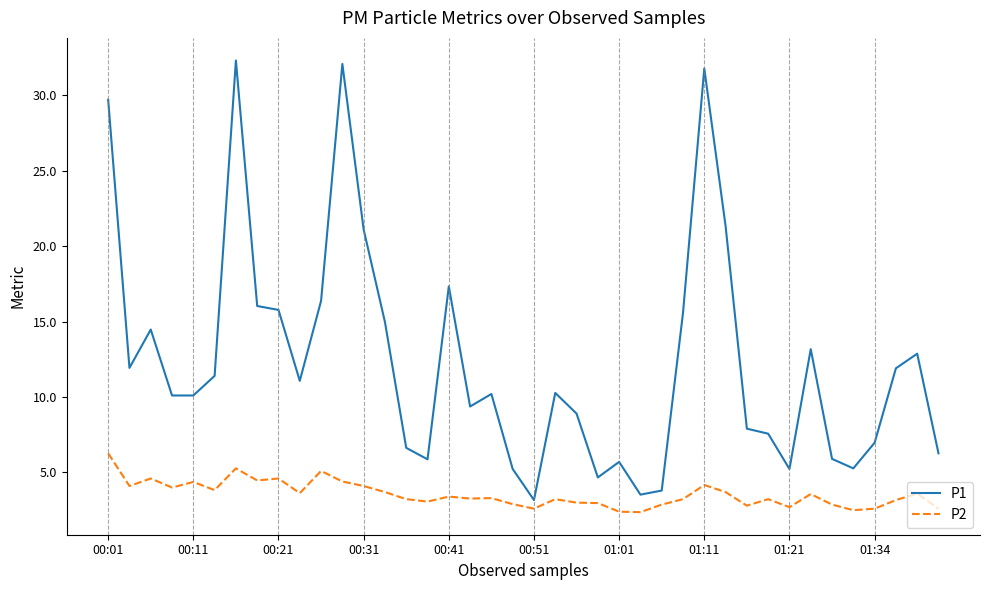

What is the lowest value of the P1 series?

3.2